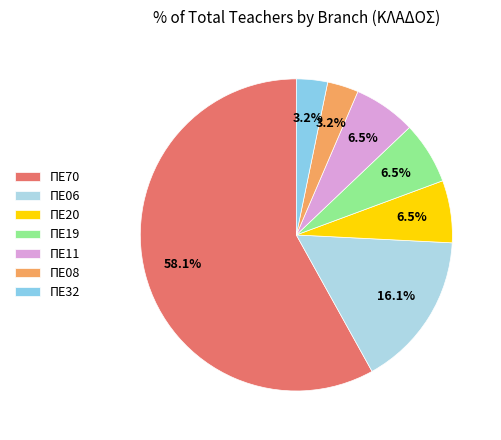

What percentage is NOT represented by ΠΕ06?

83.9%